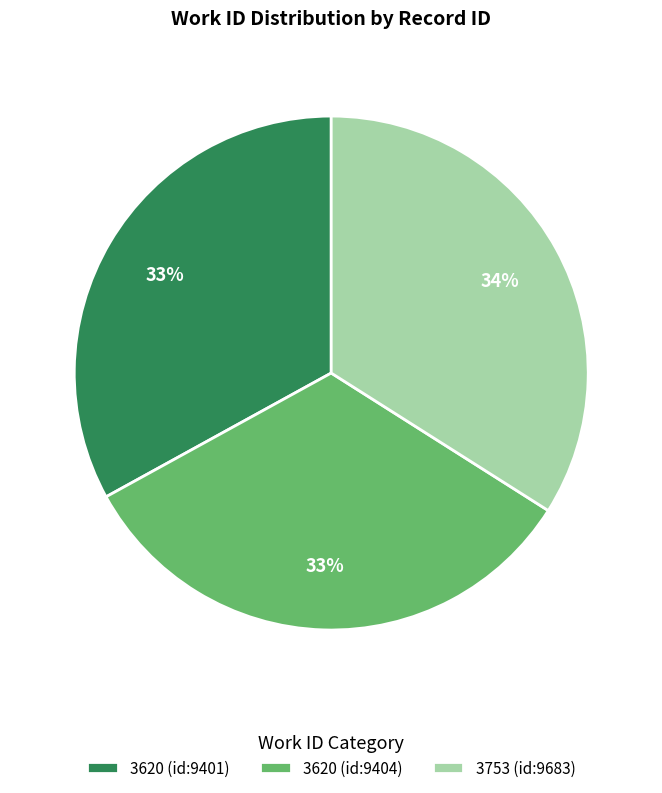

What is the ratio of the value at 3753 (id:9683) to the value at 3620 (id:9404)?

1.0